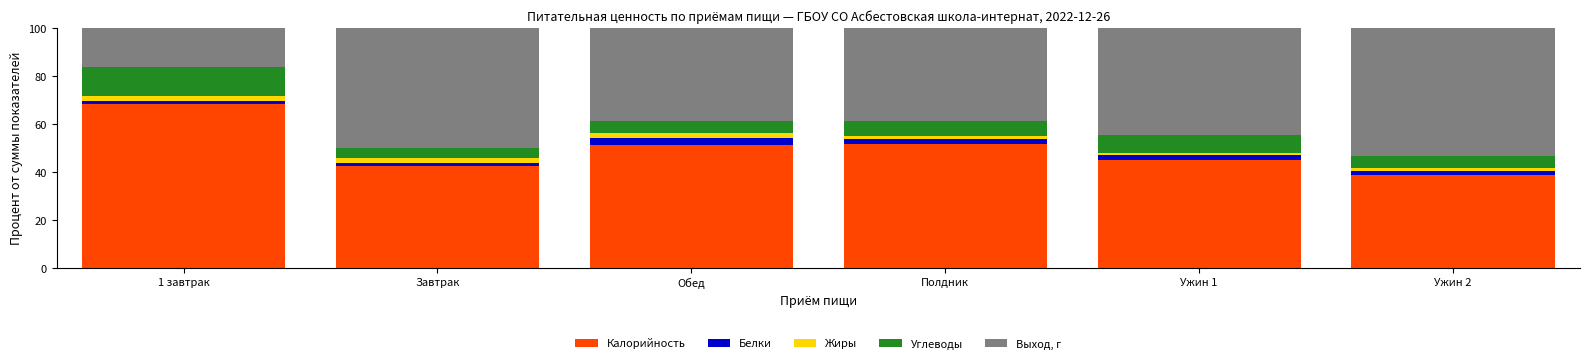

At which label does Калорийность reach its minimum?

Ужин 2